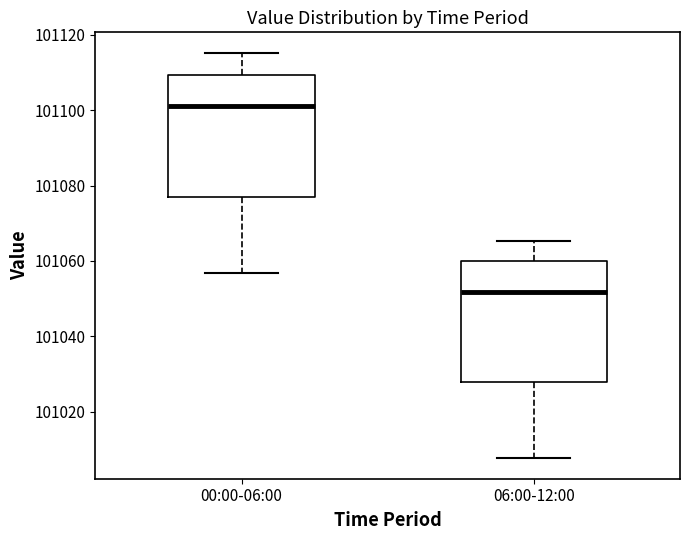

Where does the upper whisker of the box for 06:00-12:00 end on the y-axis? The values are not printed on the chart, so give them approximately, as read against the axis.

101066